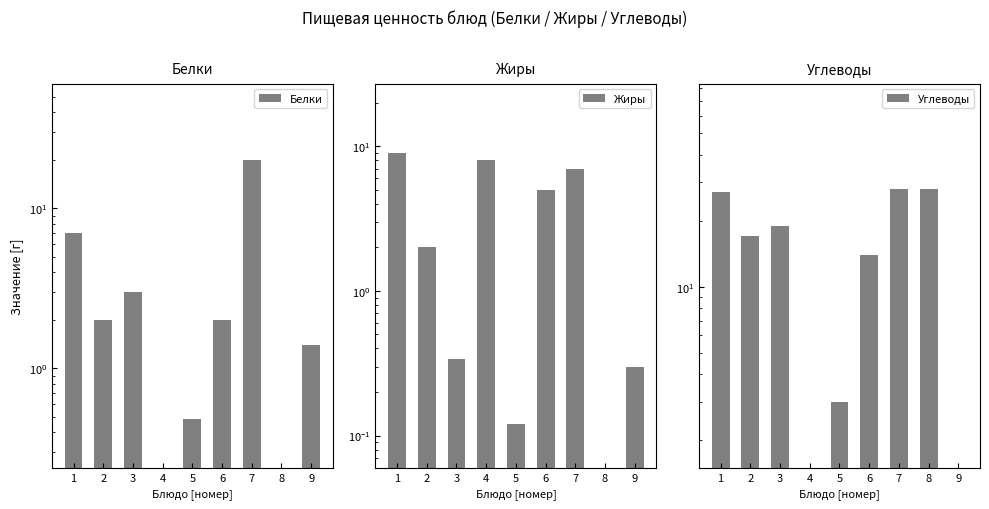

What is the total value across all series at 1?

43.0